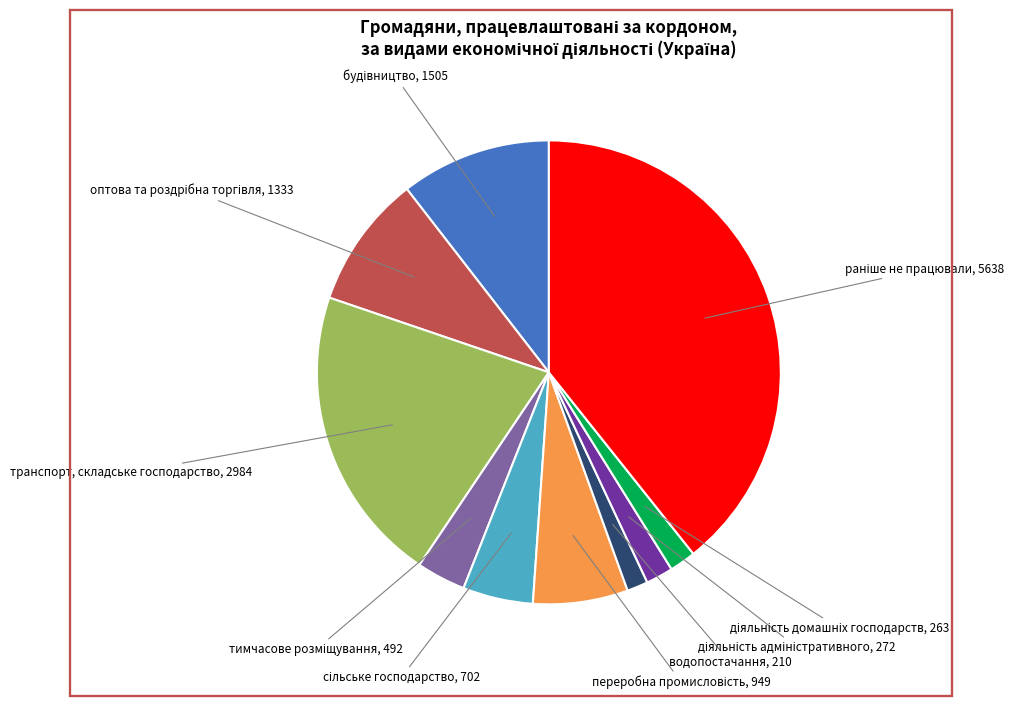

Does any single category account for the majority?

No